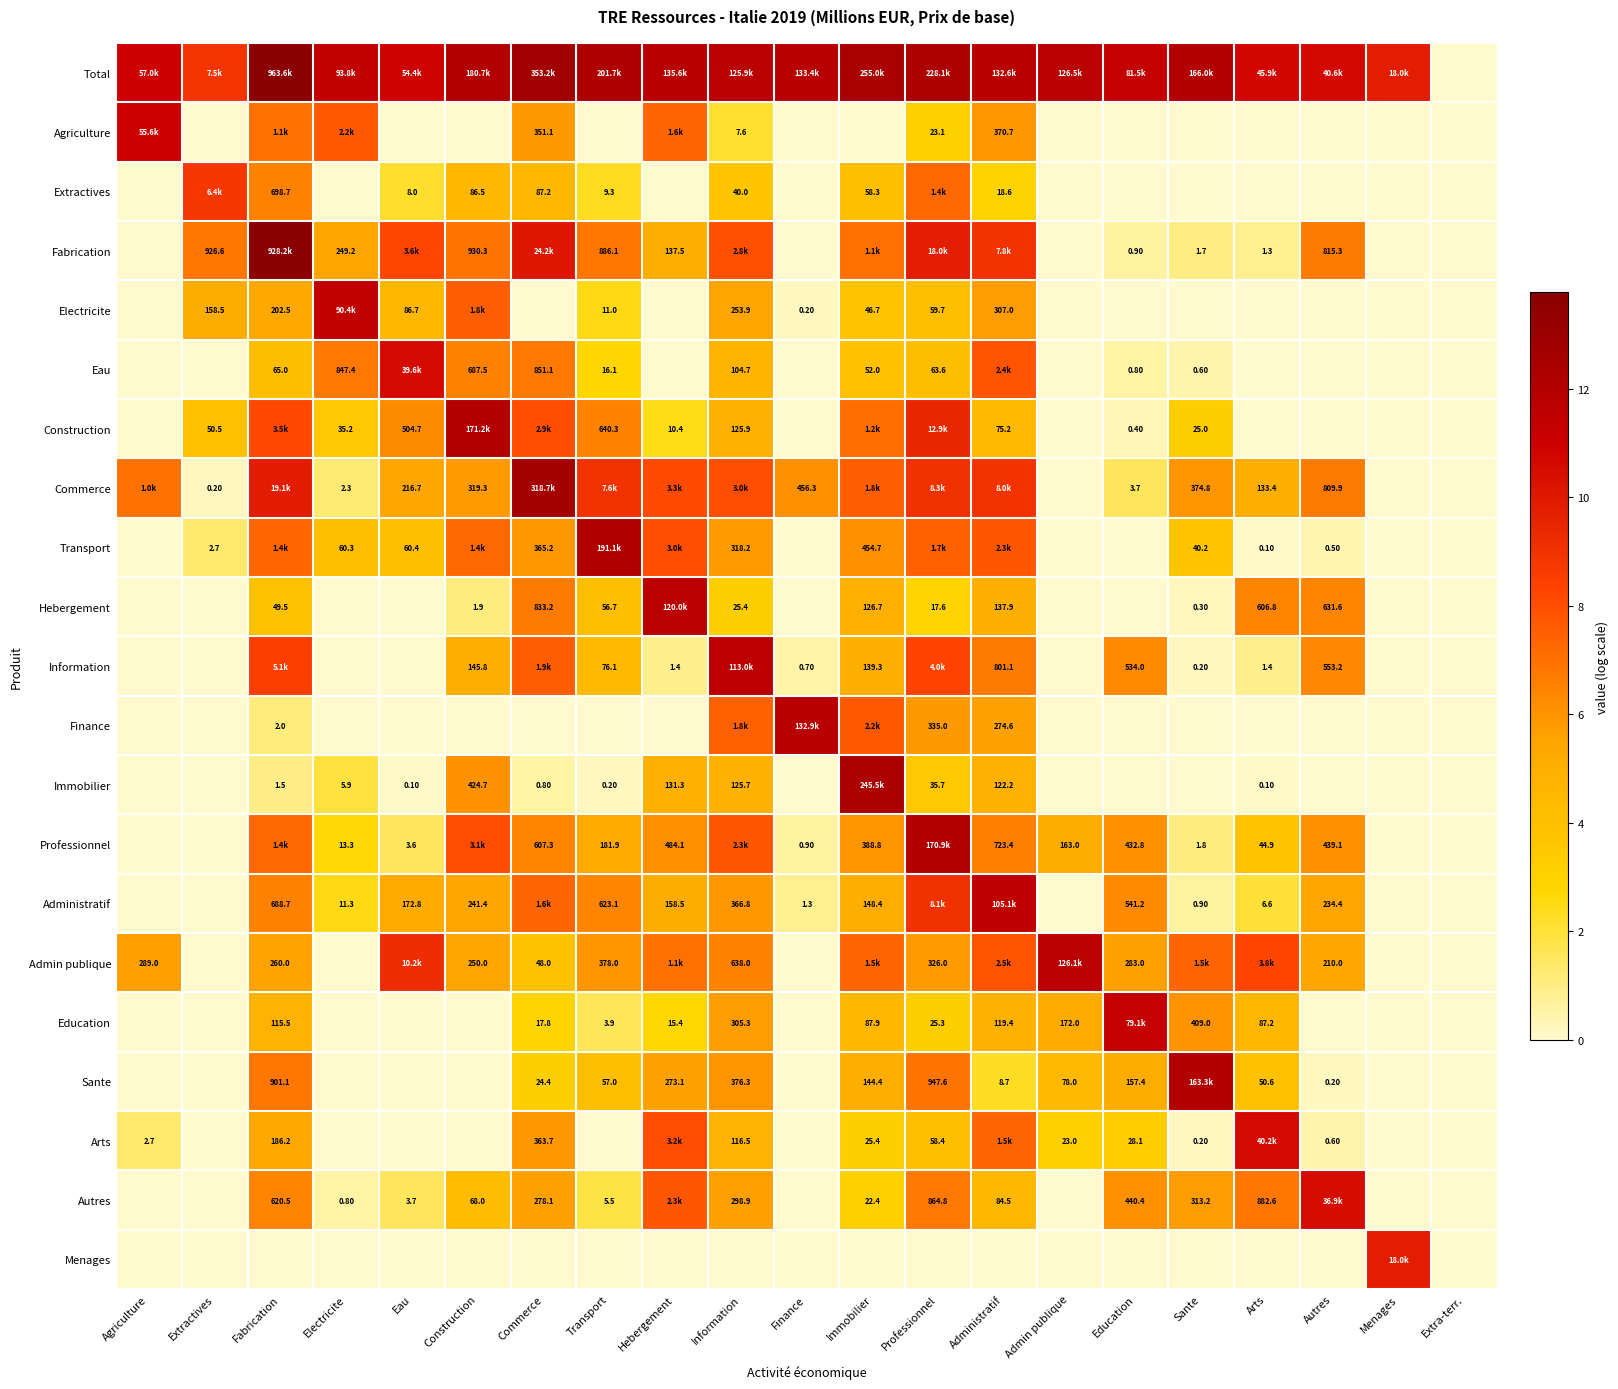

What is the spread (max minus min) of values at Administratif?

11.8